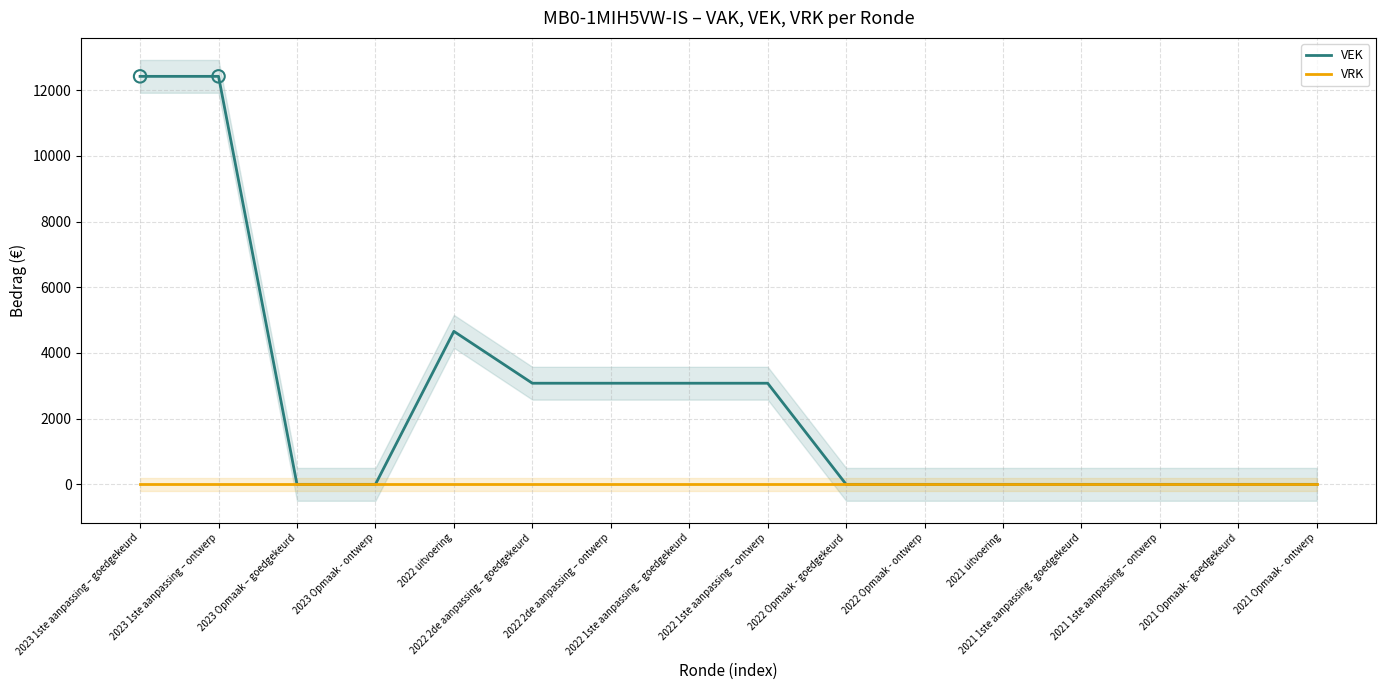

Which series contains the lowest Y value?

VEK